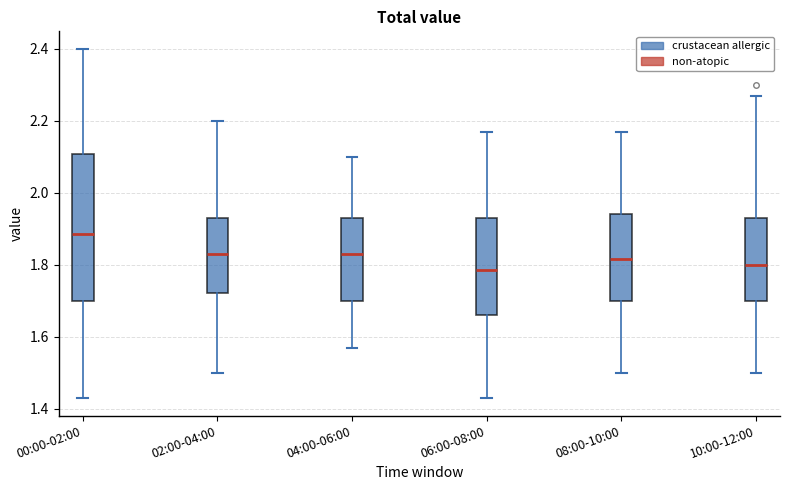

Which box is the tallest, from its lower edge to its upper edge?

00:00-02:00